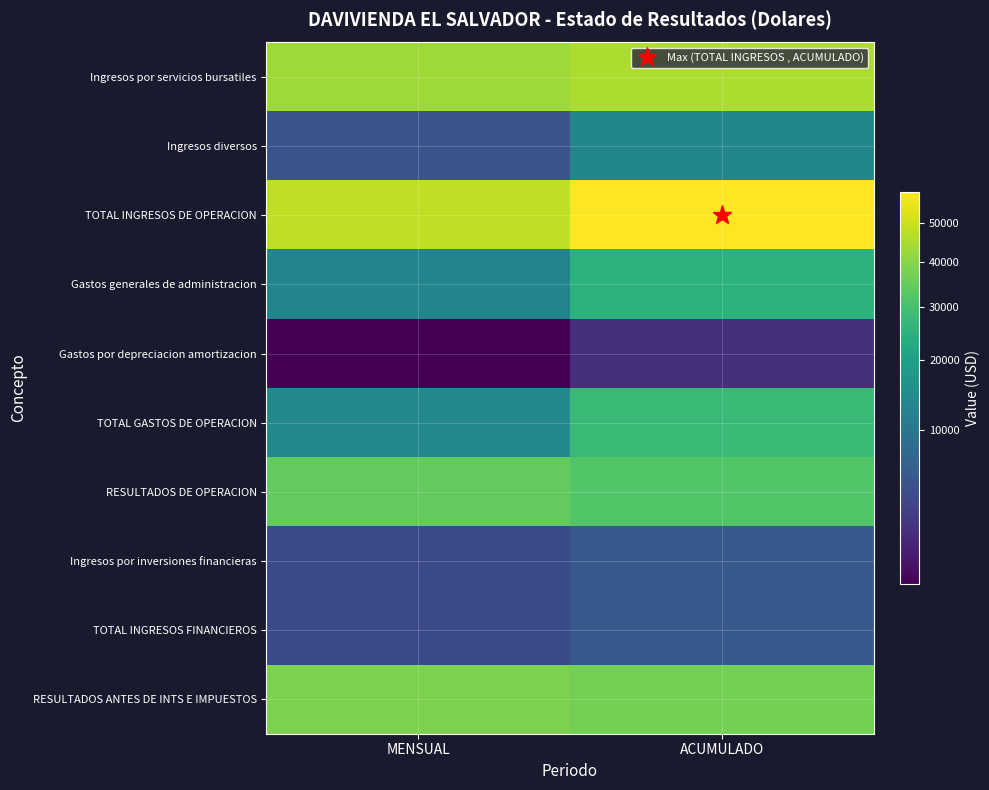

Which series has the largest total across all categories?

TOTAL INGRESOS DE OPERACION